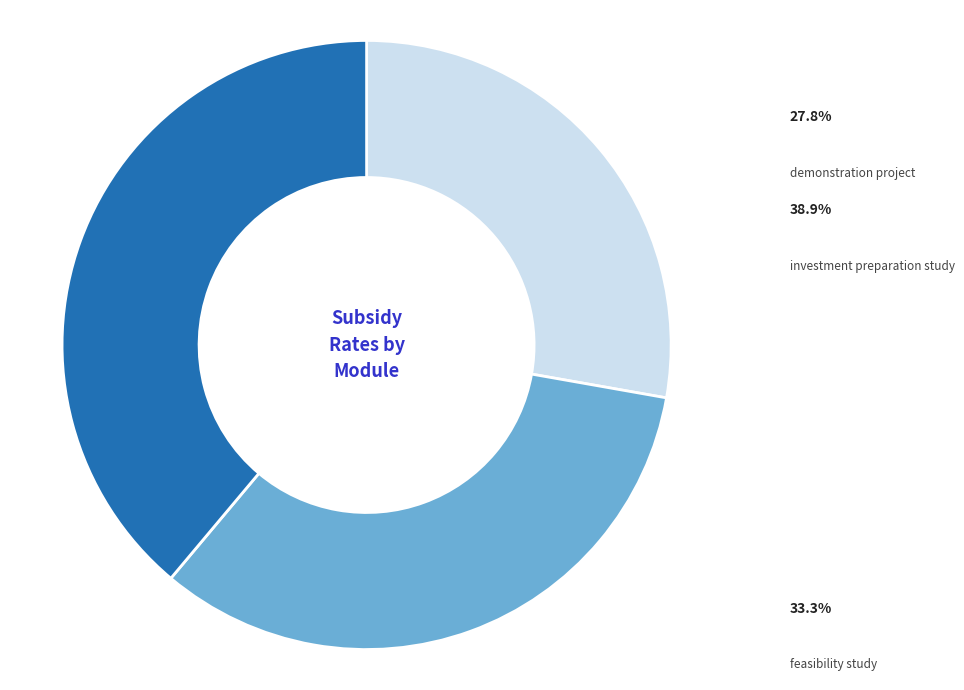

Is there any slice that represents more than half of the pie?

No